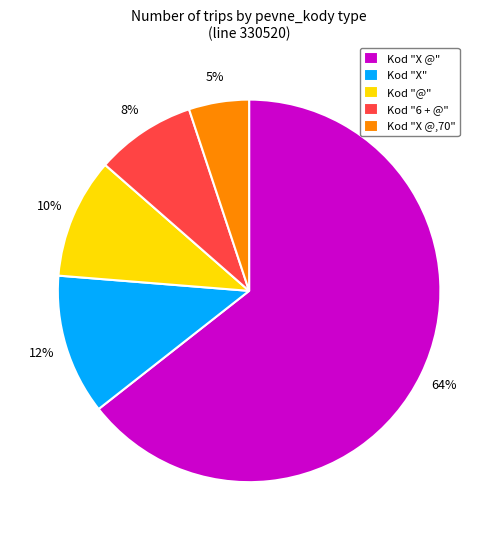

Count the number of slices in the pie.

5